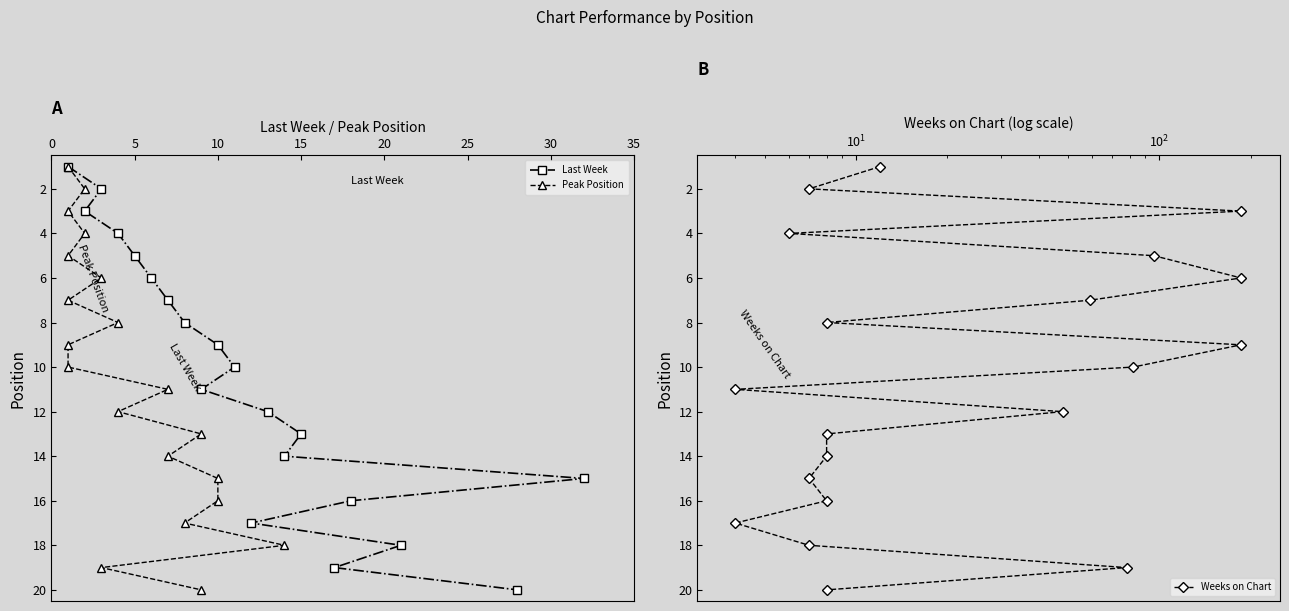

True or false: Last Week has a value of 20 at 15.

False